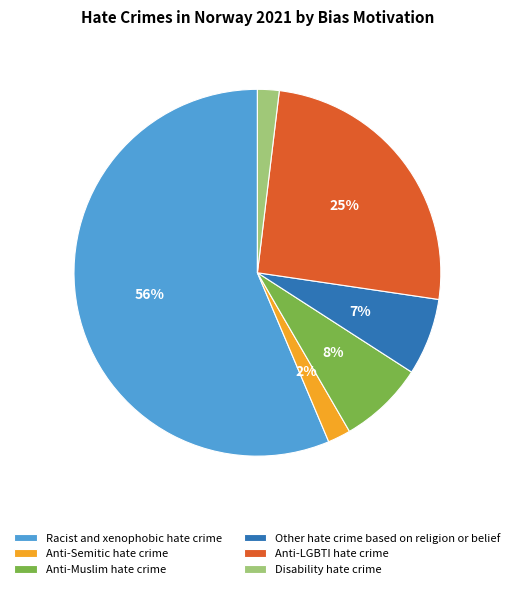

Which has a higher value, Anti-LGBTI hate crime or Disability hate crime?

Anti-LGBTI hate crime